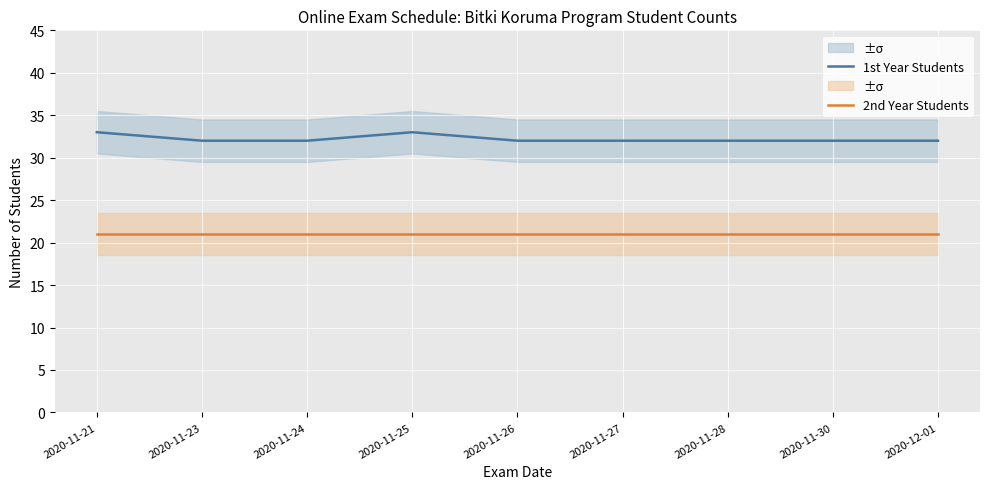

True or false: 2nd Year Students has more than 1 interior local peaks.

False